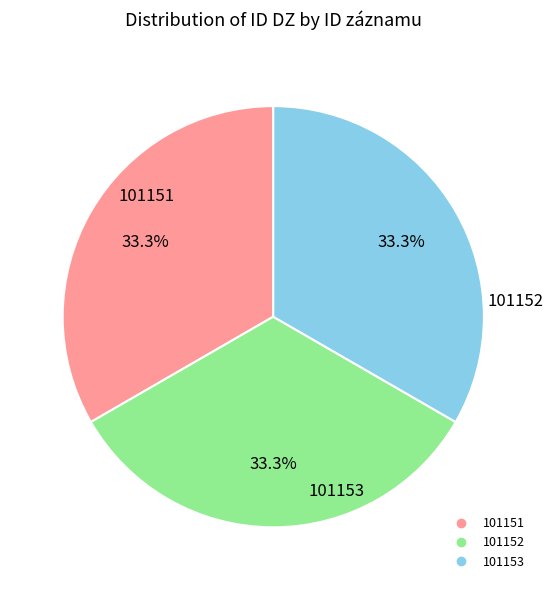

Count the number of slices in the pie.

3